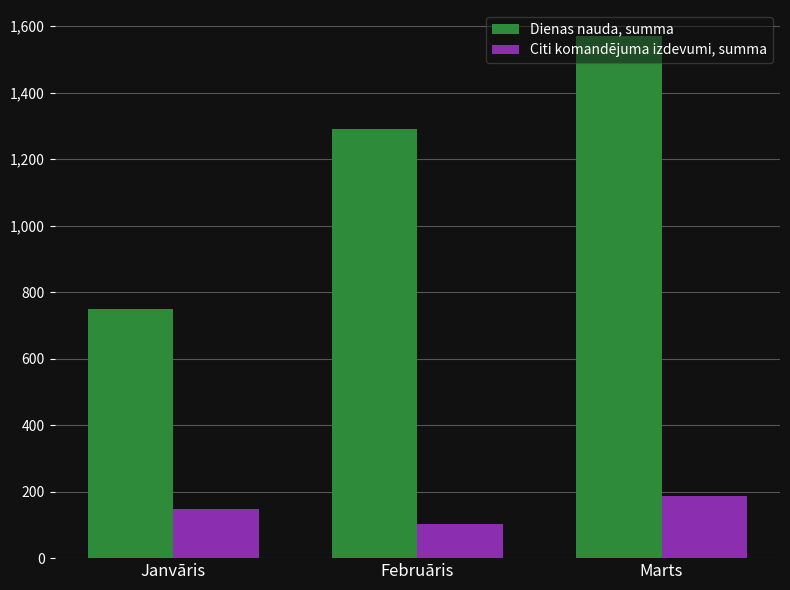

List the series in order of their peak value, lowest first.

Citi komandējuma izdevumi, summa, Dienas nauda, summa